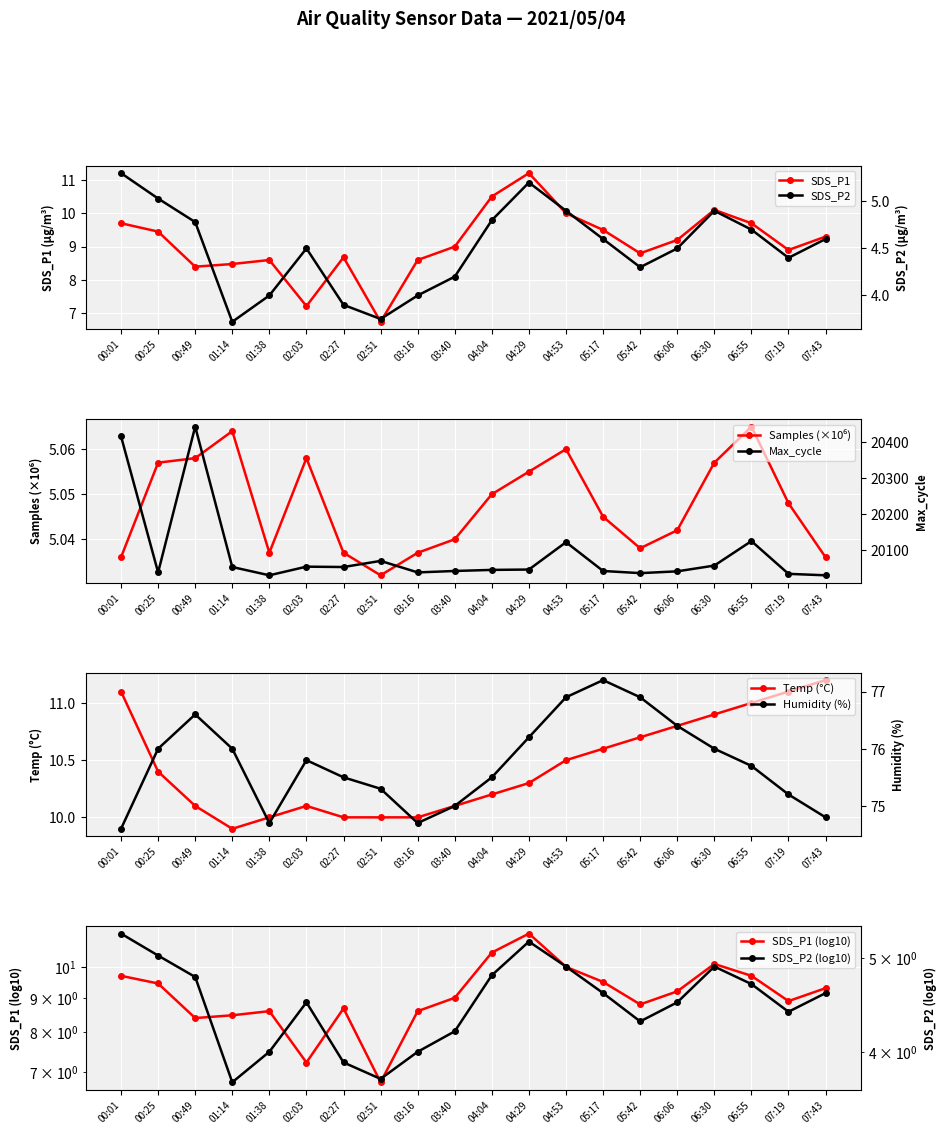

What is the difference between the second highest and second lowest values in the SDS_P1 series?

3.3